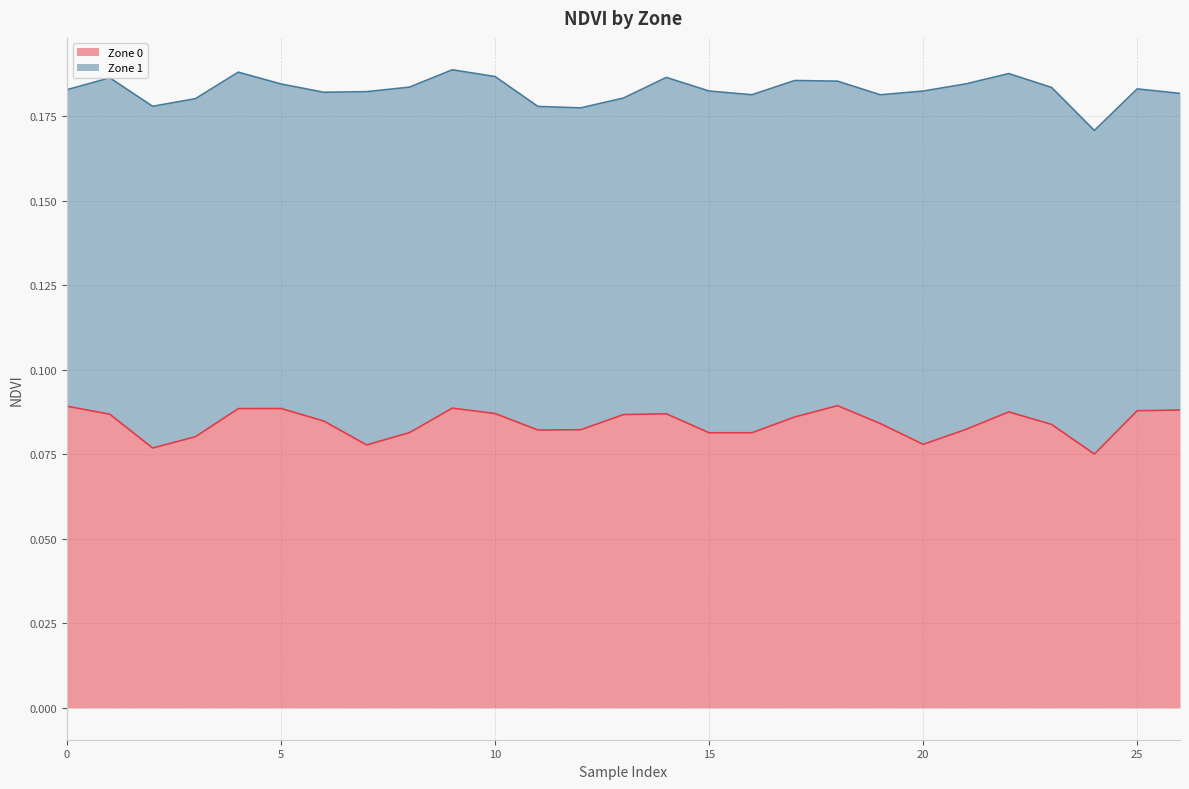

How many points are lower than both their immediate neighbors (excluding endpoints)?

6